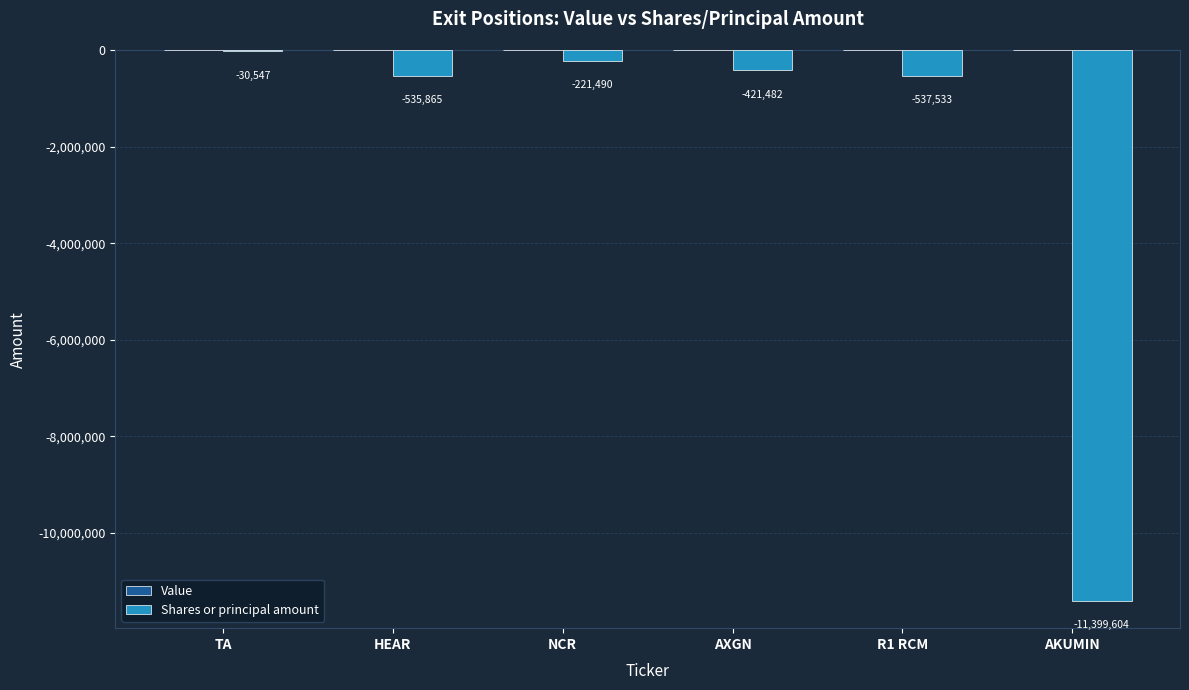

Is it true that the value at HEAR is -535865?

True